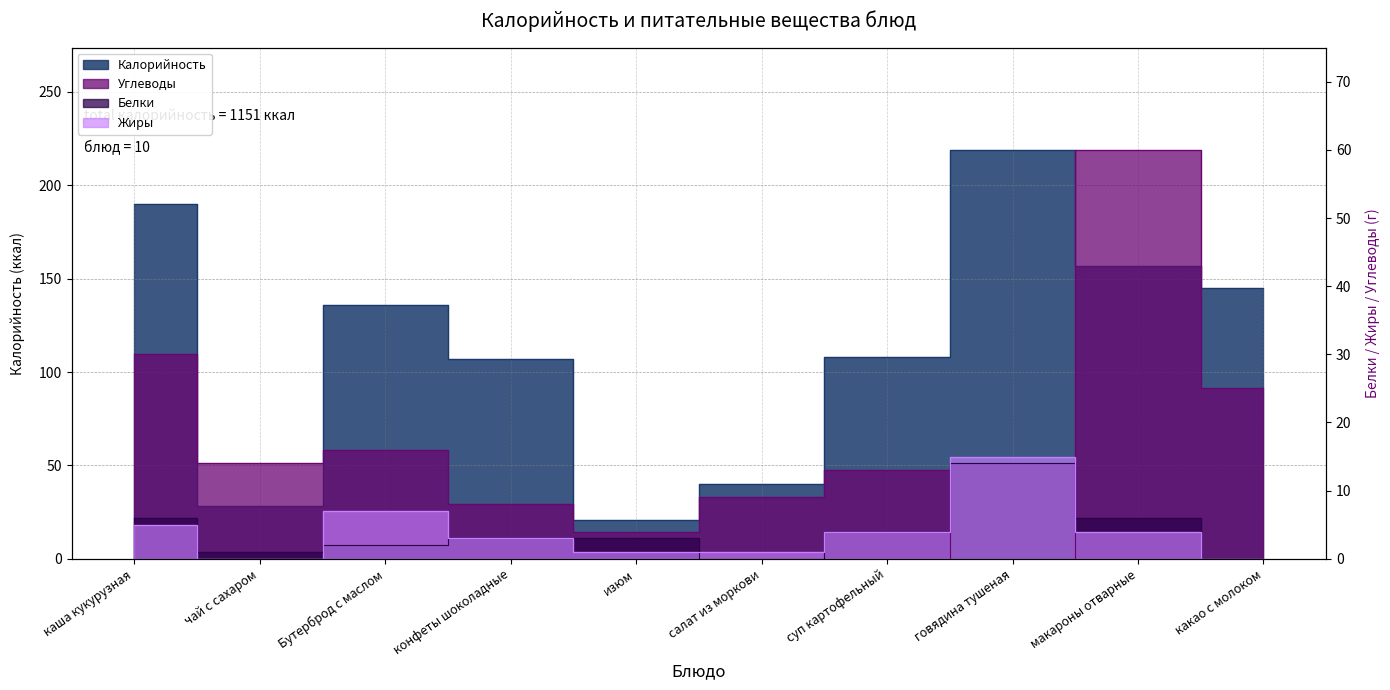

Does the chart display data point markers on the line(s)?

No